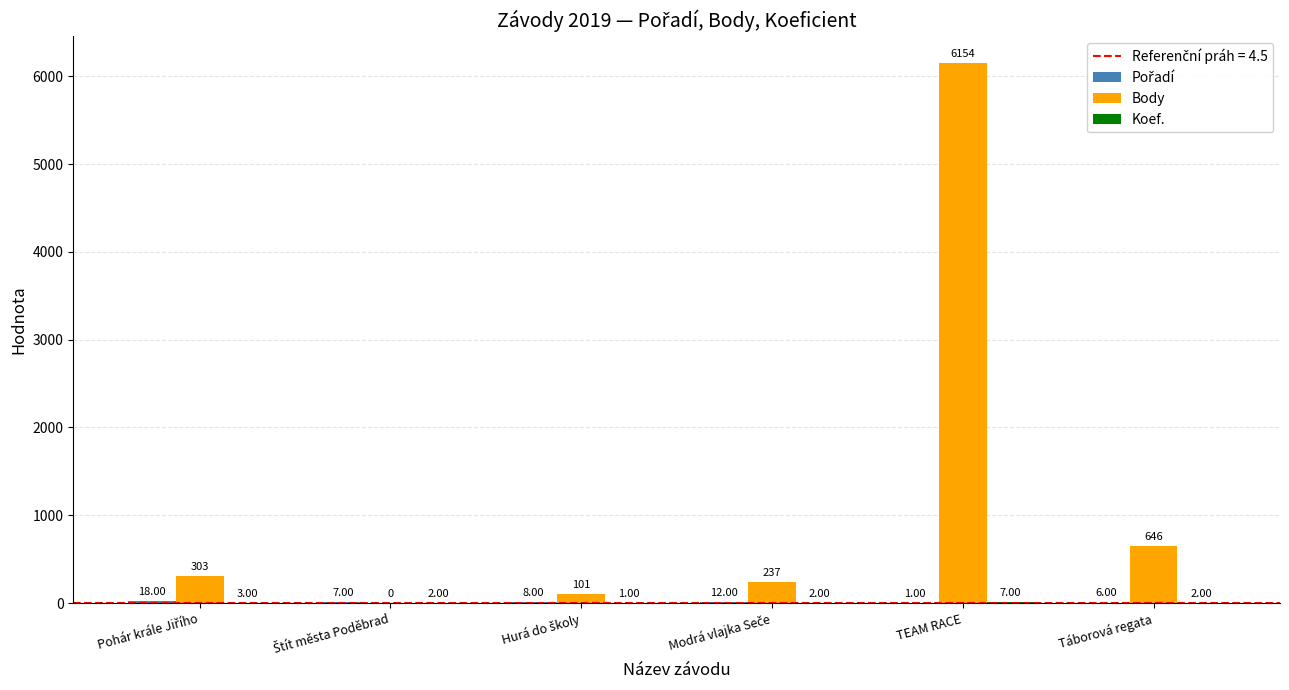

At which category does the chart reach its peak across all series?

TEAM RACE